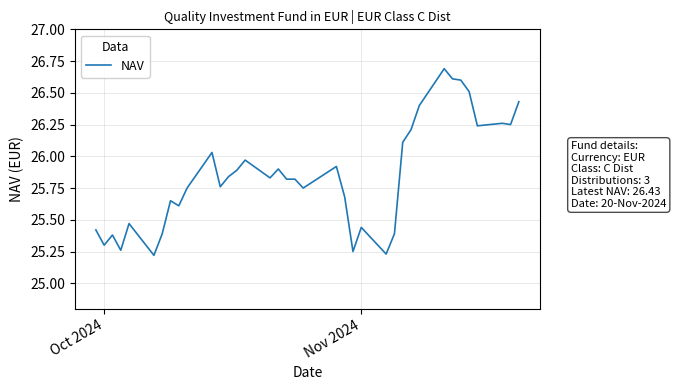

What is the greatest value displayed?

26.7